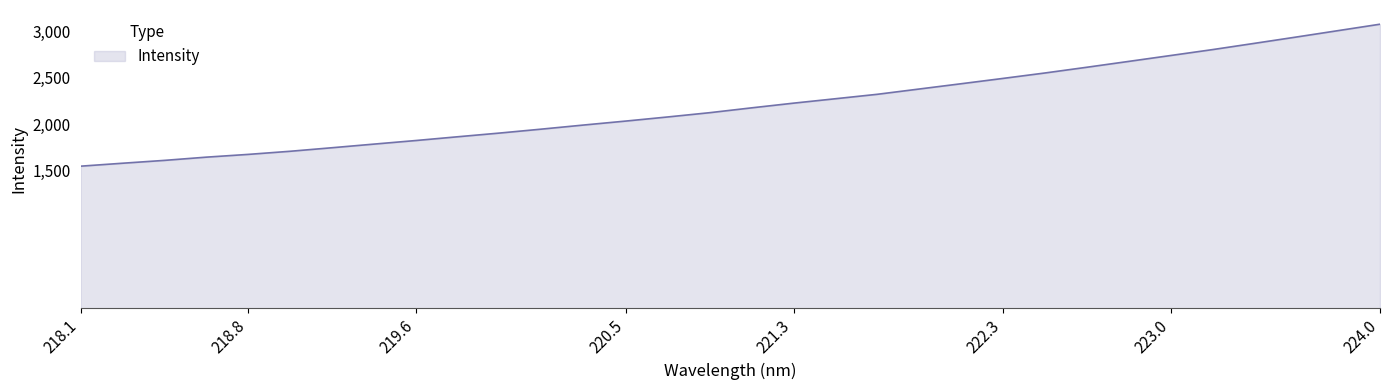

What is the maximum value shown in the chart?

3082.4